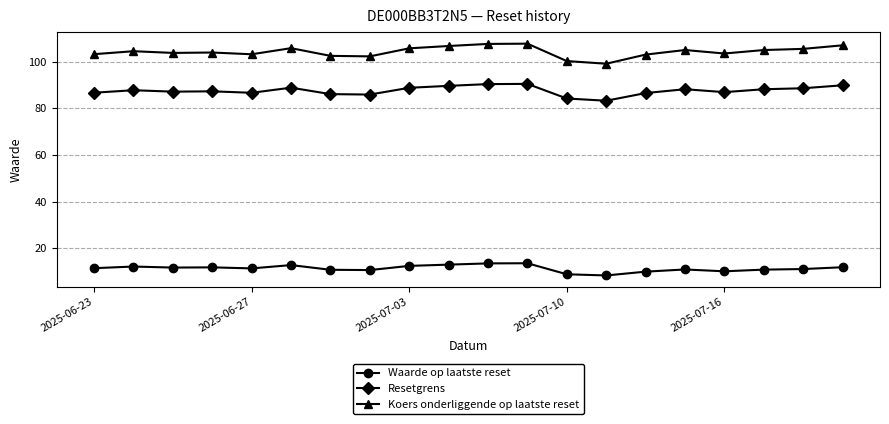

Rank the series by their maximum value, from lowest to highest.

Waarde op laatste reset, Resetgrens, Koers onderliggende op laatste reset